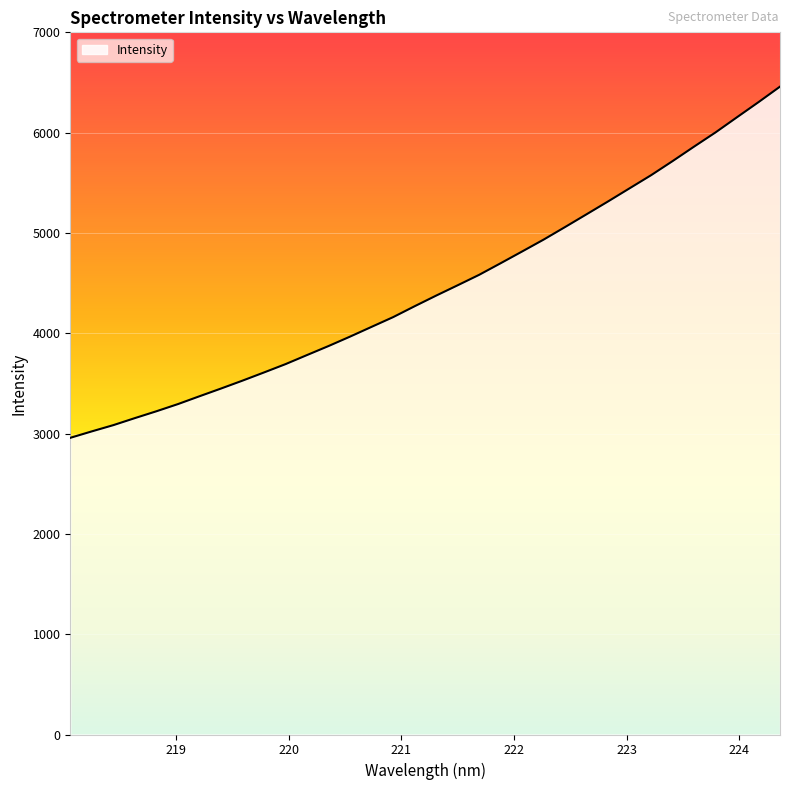

What is the sum of all values?

151463.0